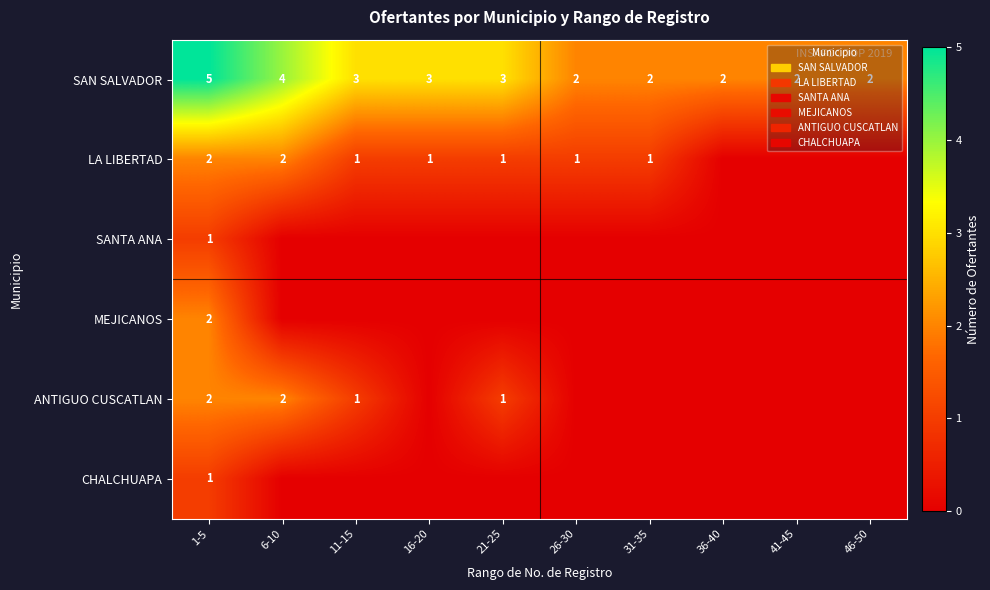

What value does the SAN SALVADOR series have at 21-25?

3